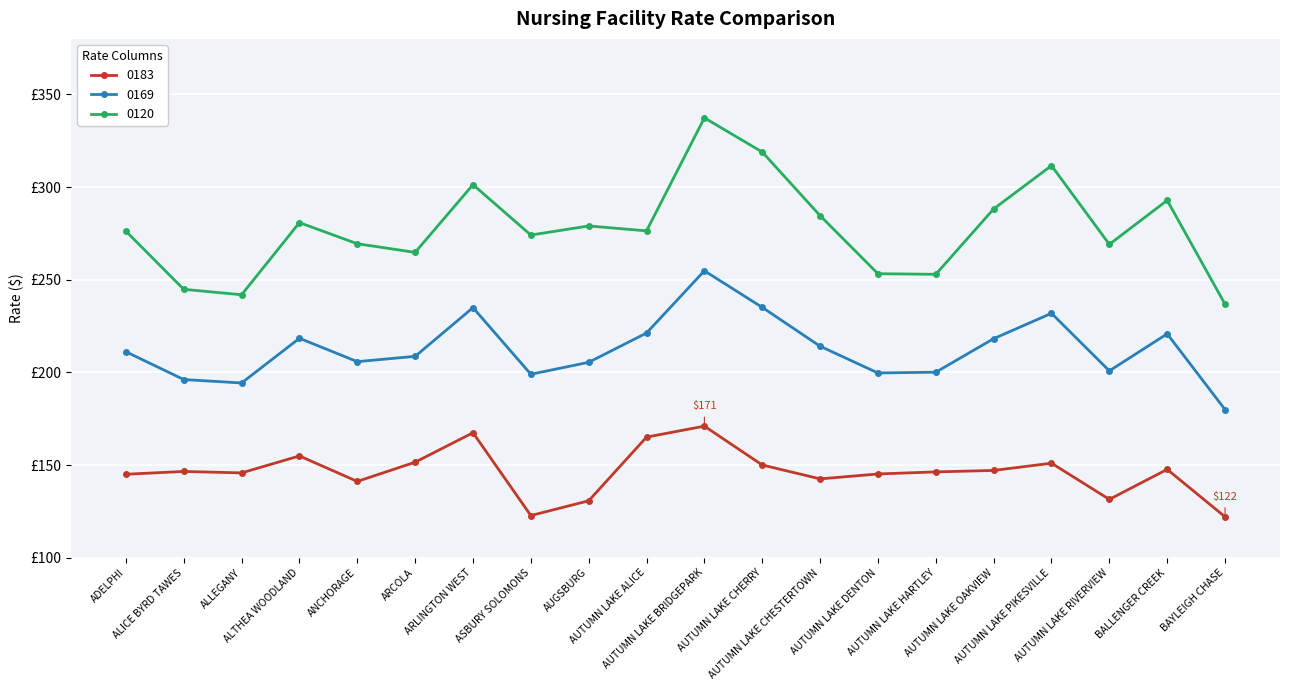

Is it true that 0183 equals 167.4 at ARLINGTON WEST?

True